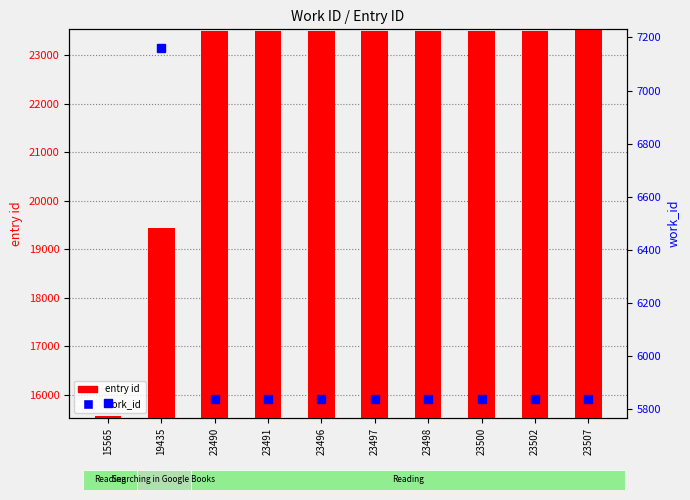

How many groups of bars are there?

10